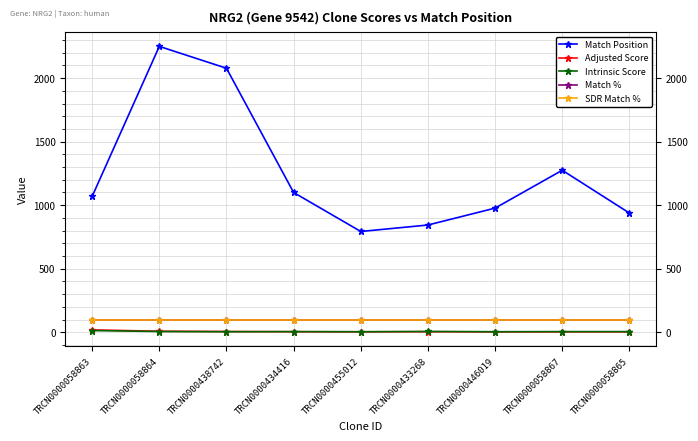

What is the sum of the SDR Match % values at TRCN0000058864 and TRCN0000058865?

200.0